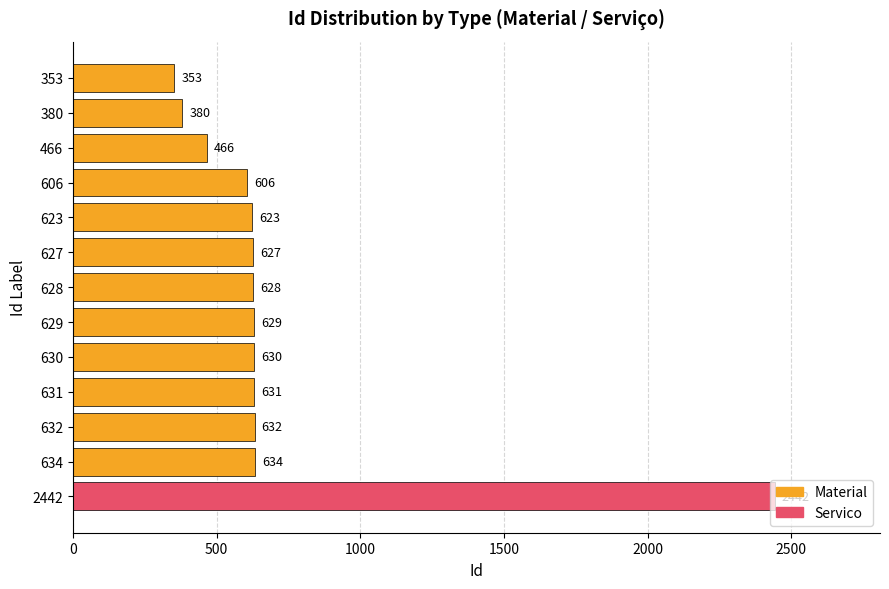

Count the number of data series in this chart.

1